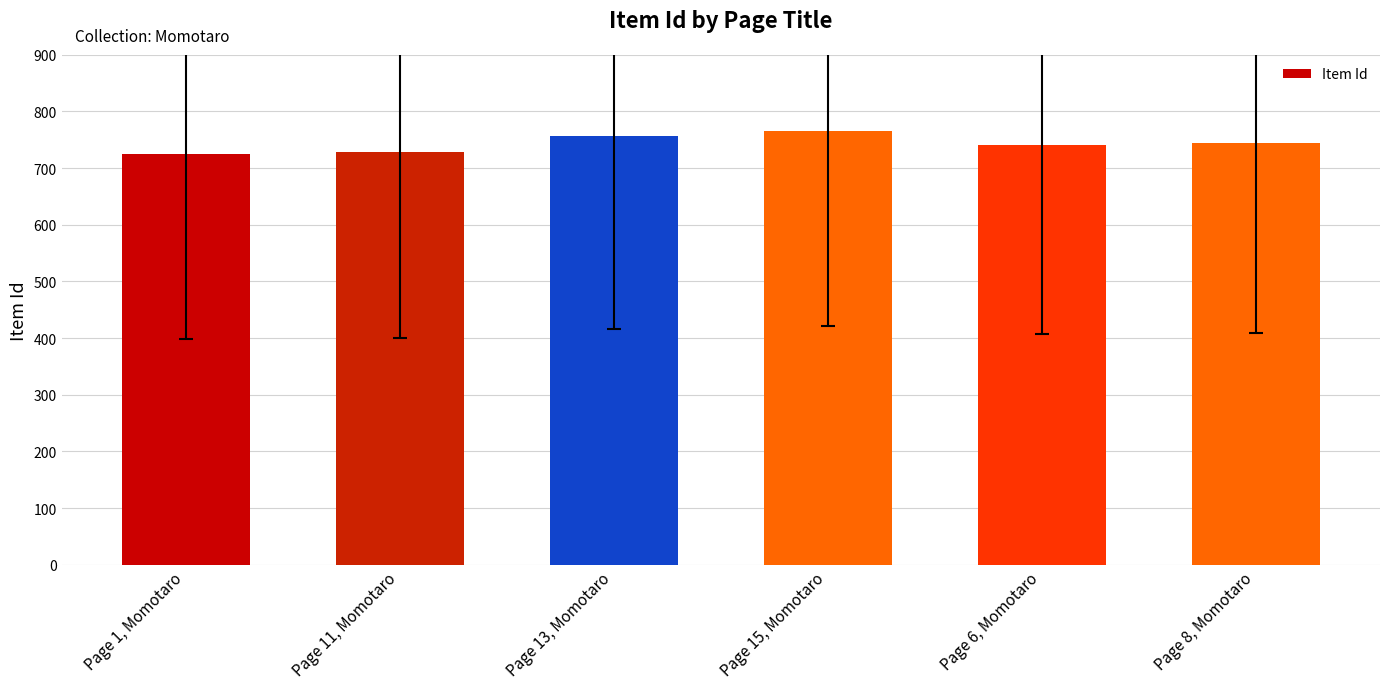

Reading left to right, what are all the values shown in this chart?

724	728	757	766	740	745